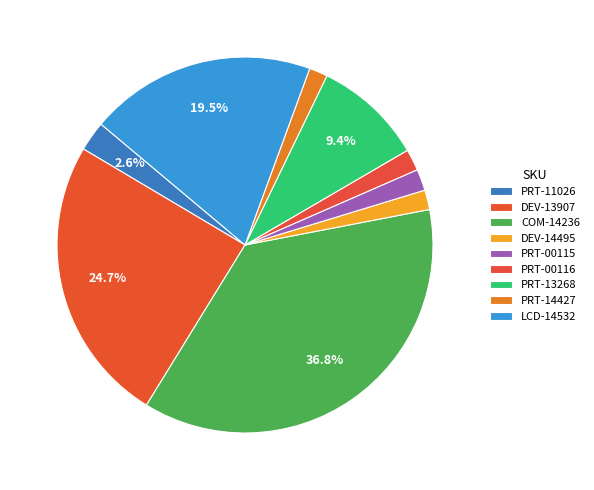

Count the number of slices in the pie.

9